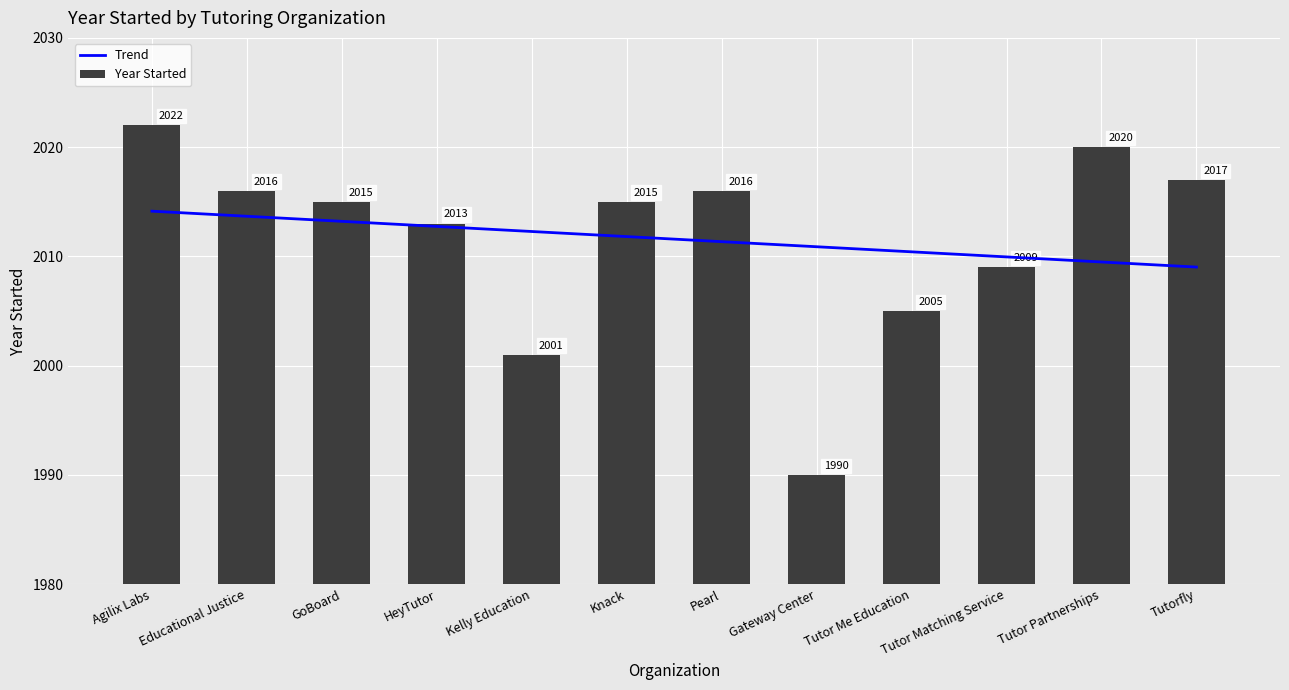

Reading left to right, extract all data points from this chart.

Trend: Agilix Labs=2014.1	Educational Justice=2013.7	GoBoard=2013.2	HeyTutor=2012.7	Kelly Education=2012.3	Knack=2011.8	Pearl=2011.4	Gateway Center=2010.9	Tutor Me Education=2010.4	Tutor Matching Service=2010.0	Tutor Partnerships=2009.5	Tutorfly=2009.0
Year Started: Agilix Labs=2022.0	Educational Justice=2016.0	GoBoard=2015.0	HeyTutor=2013.0	Kelly Education=2001.0	Knack=2015.0	Pearl=2016.0	Gateway Center=1990.0	Tutor Me Education=2005.0	Tutor Matching Service=2009.0	Tutor Partnerships=2020.0	Tutorfly=2017.0